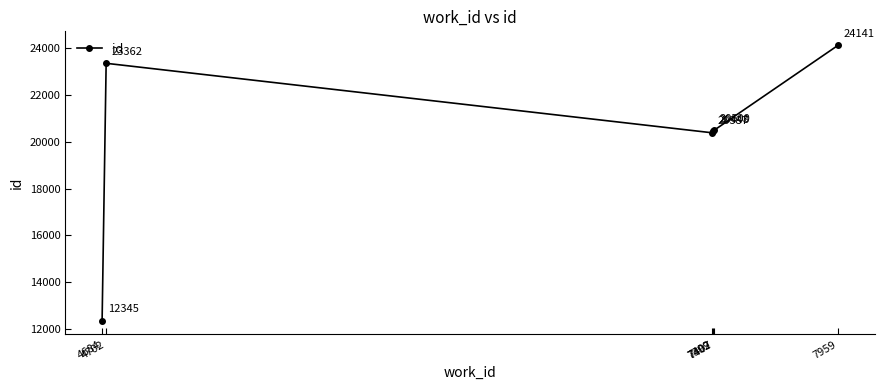

Which has a higher value, 7399 or 4702?

4702